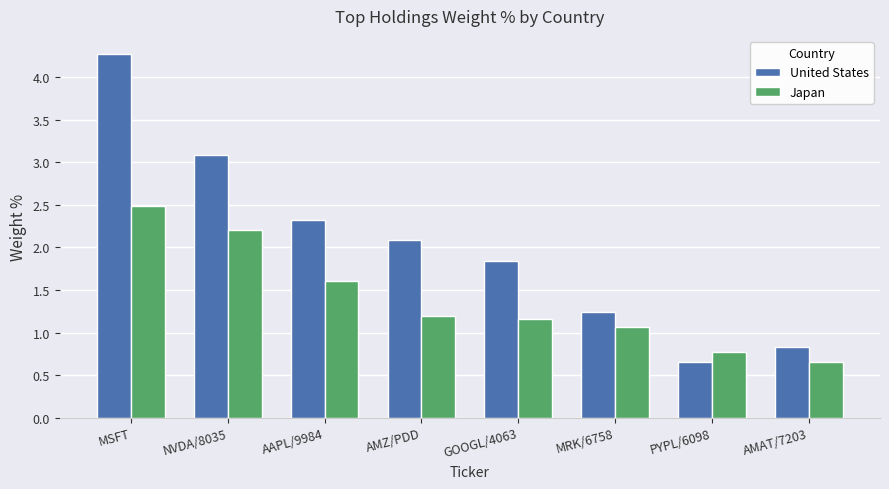

The United States series shows 2.3 at AAPL/9984. True or false?

True